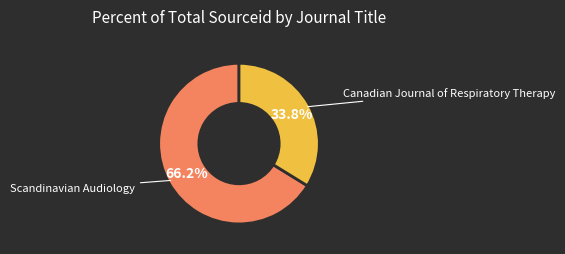

How much of the chart is everything except Scandinavian Audiology?

33.8%